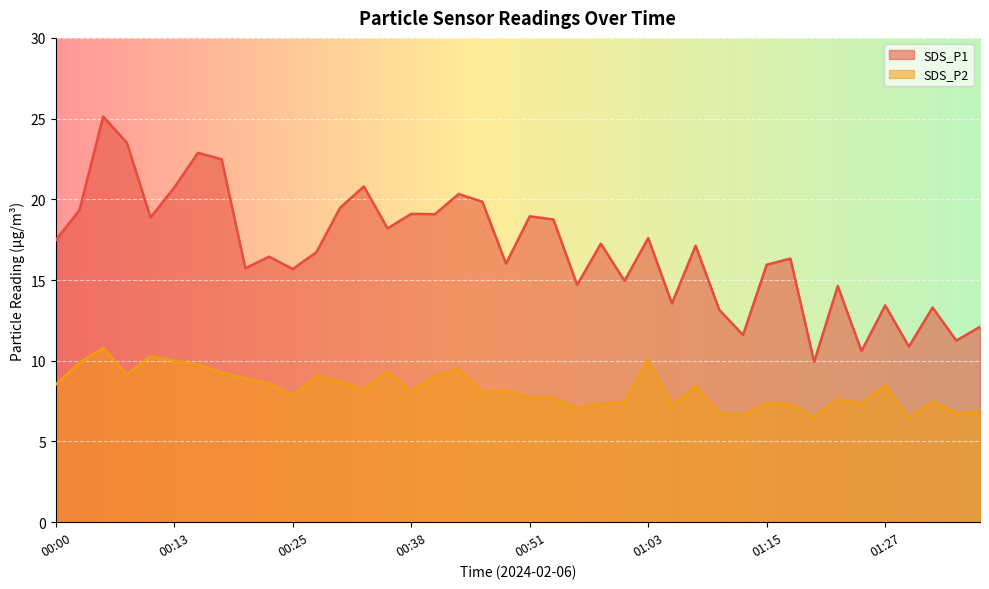

True or false: SDS_P2 has more than 2 interior local peaks.

True